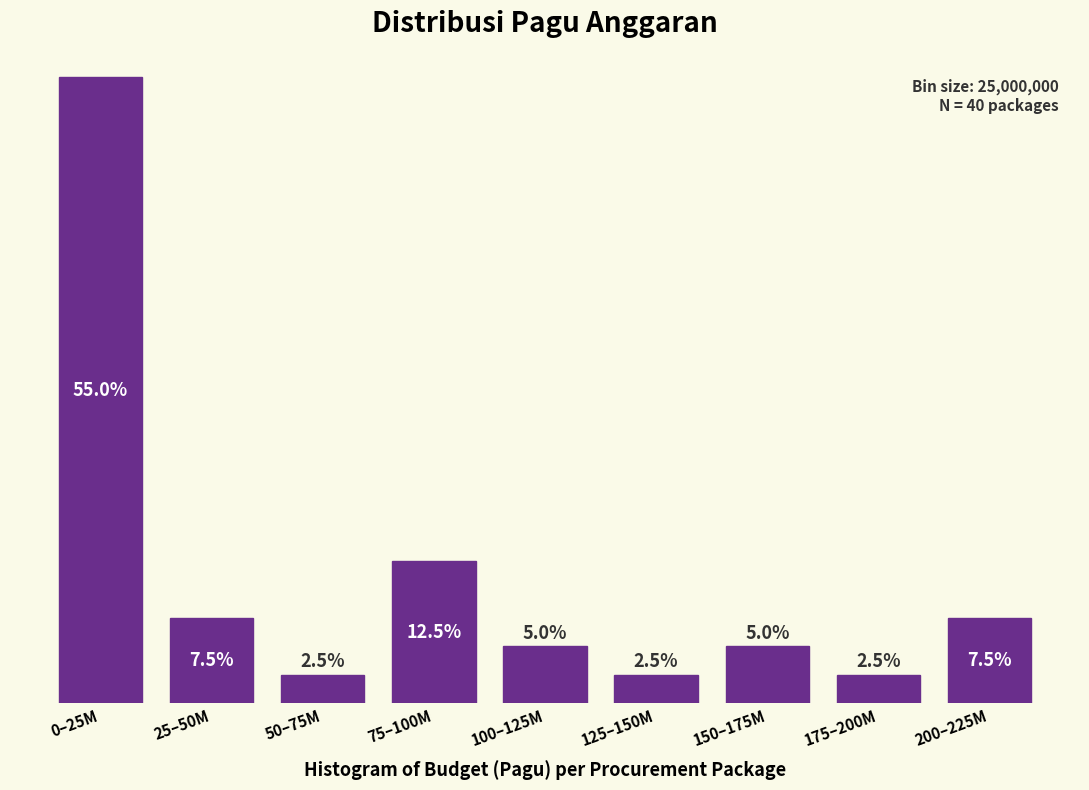

Where does the data first go above 5?

0–25M